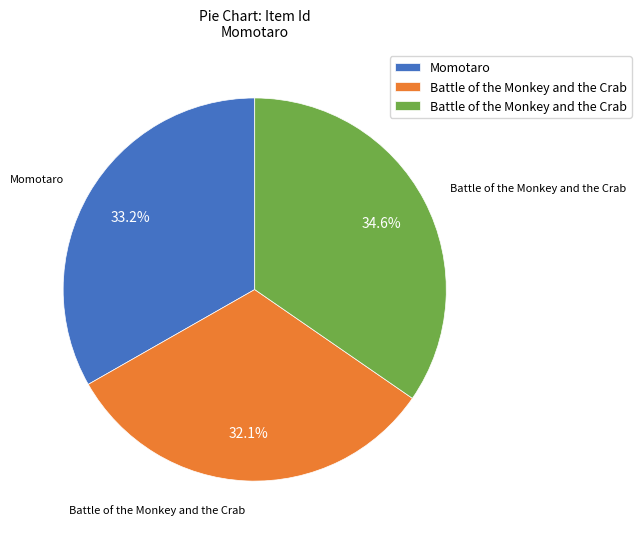

Is there a majority slice in this chart?

No